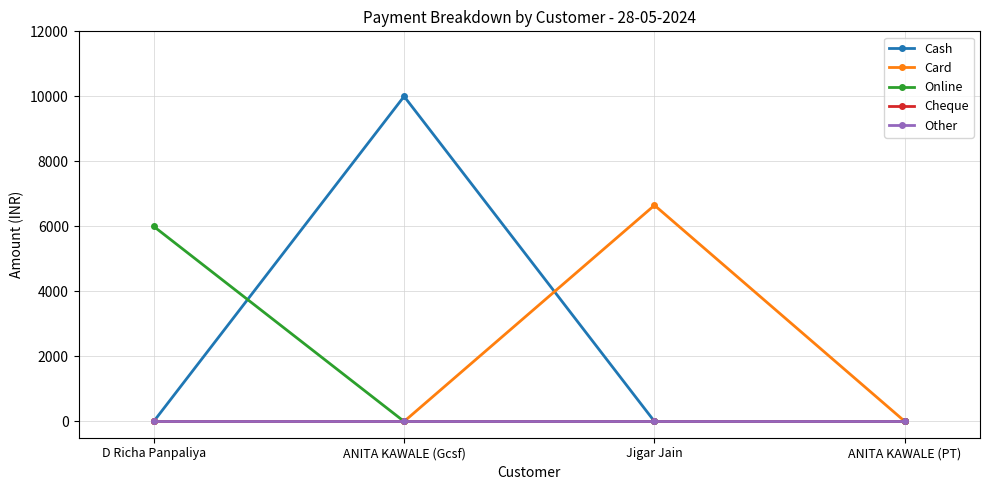

Does the chart have visible grid lines?

Yes